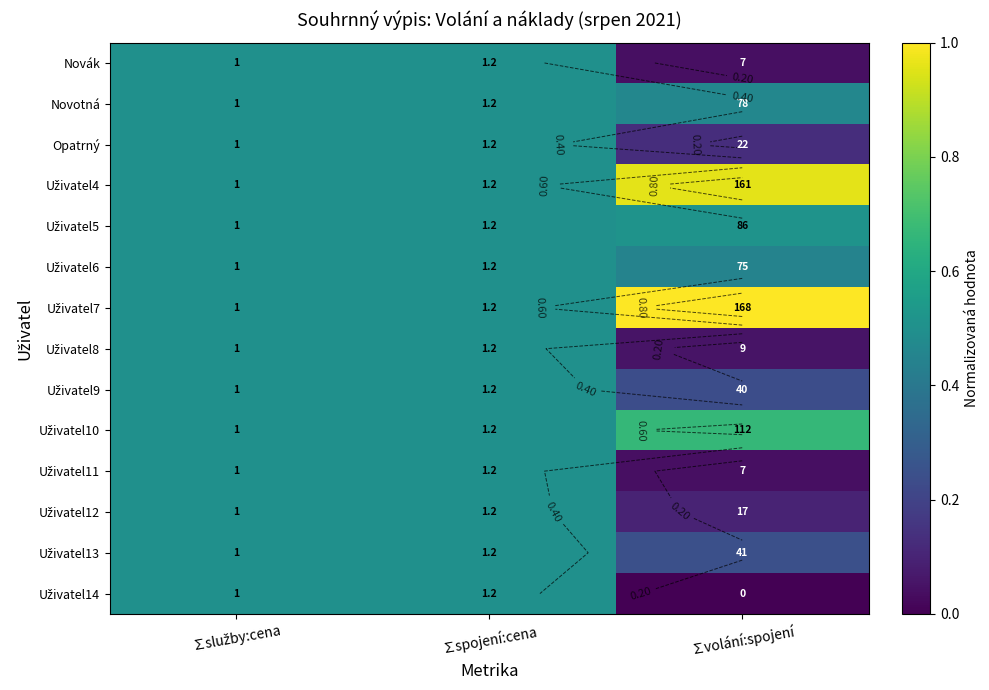

What is the approximate value of Uživatel9 at ∑spojení:cena?

0.5